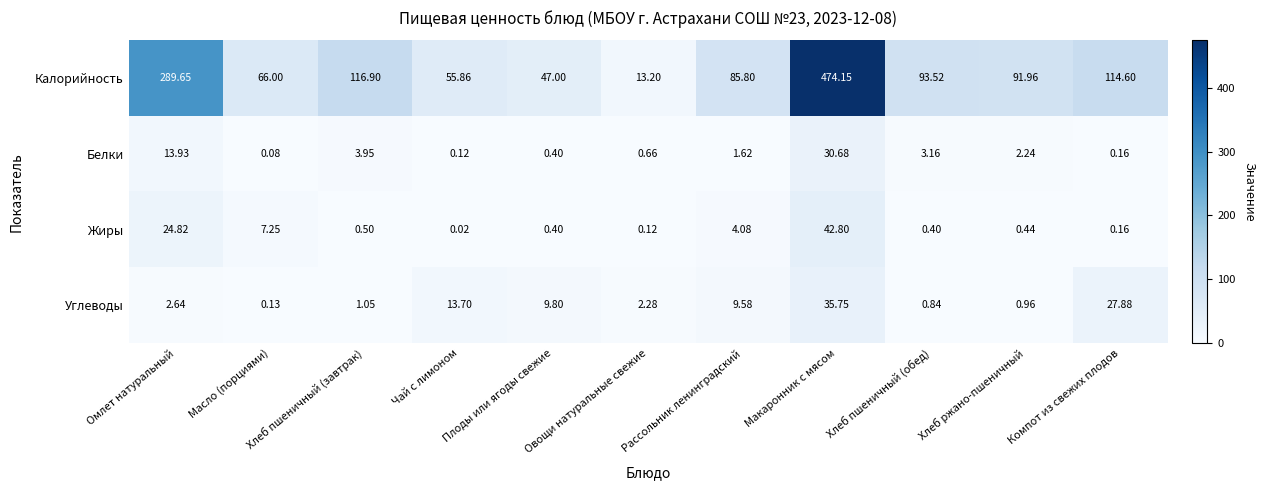

Which series has the largest total across all categories?

Калорийность